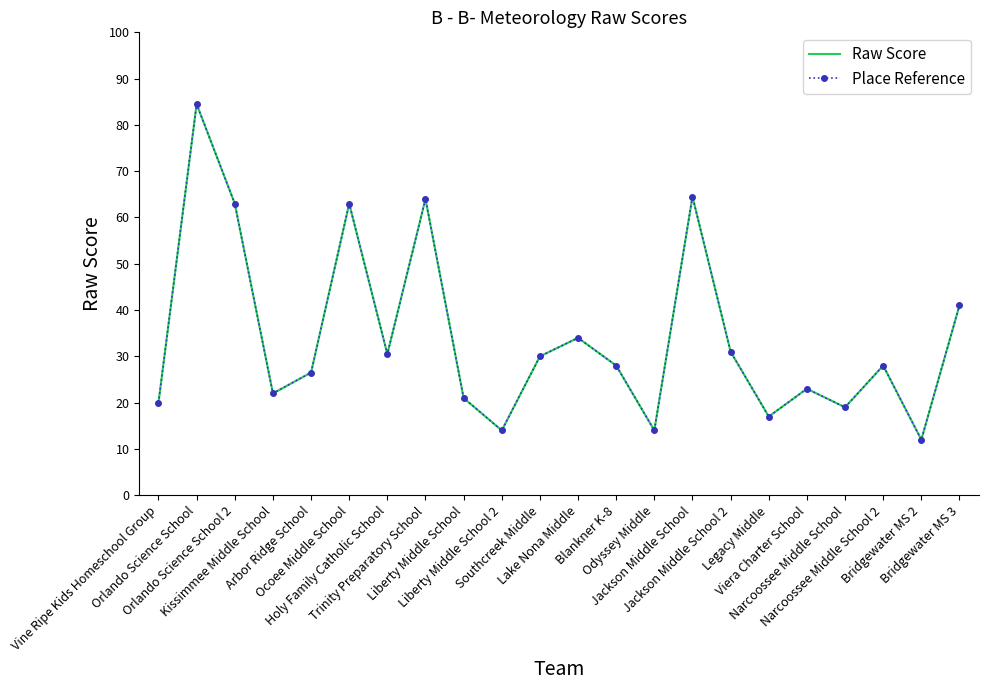

What is the smallest value displayed?

12.0